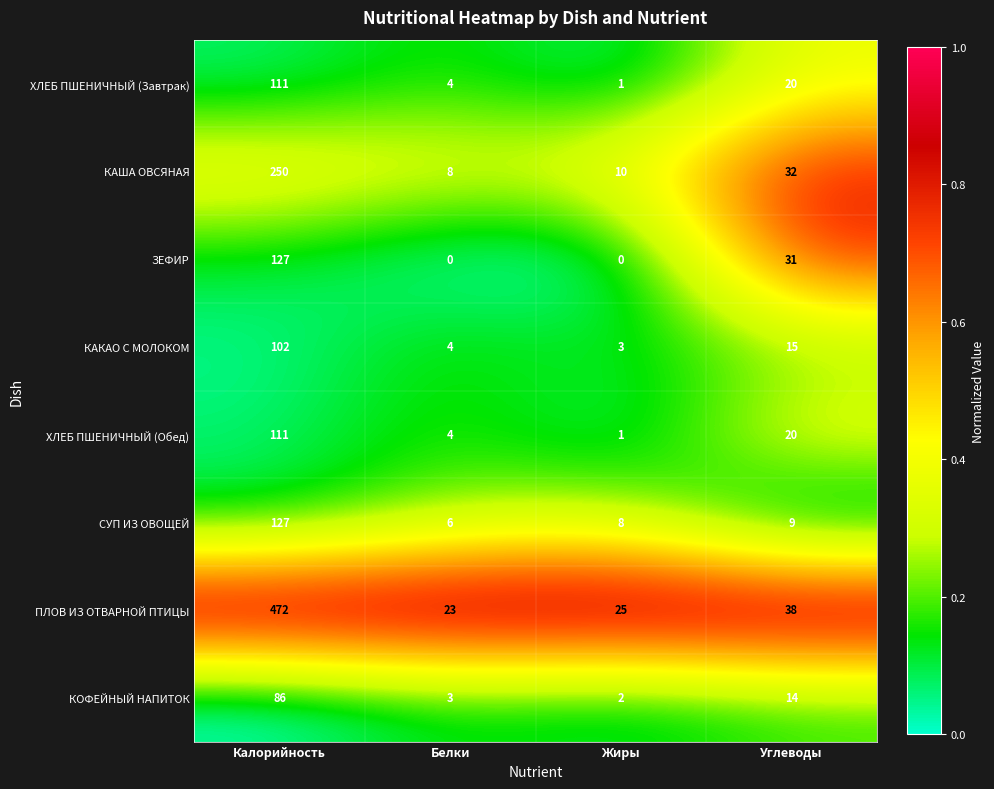

What is the maximum value shown in the chart?

472